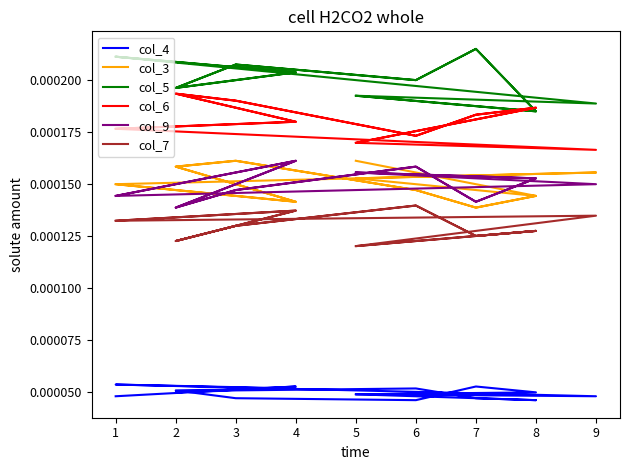

True or false: col_4 and col_3 cross at least once.

False